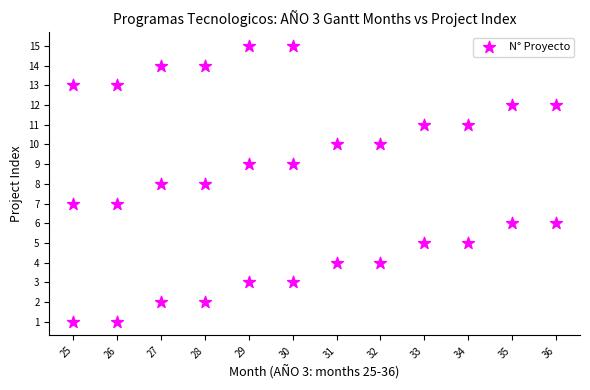

What is the range of X values (max minus min)?

11